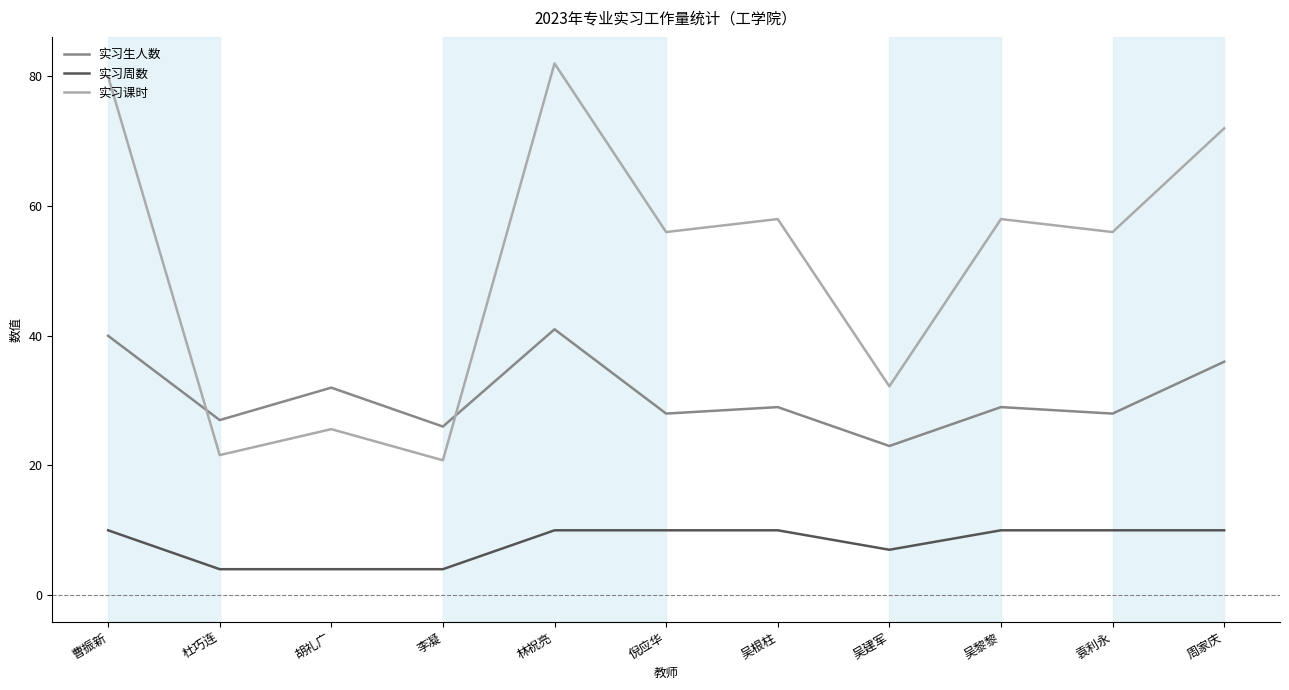

Which series has the widest spread of values?

实习课时